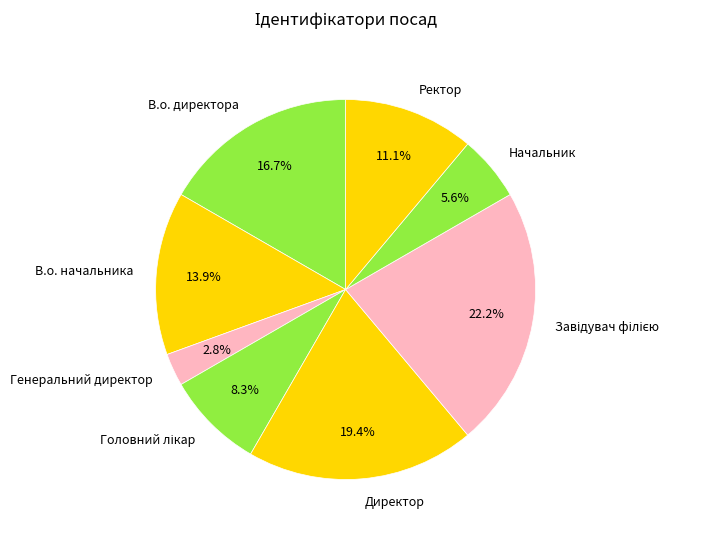

Combined, what portion of the pie is Директор and В.о. начальника?

33.3%